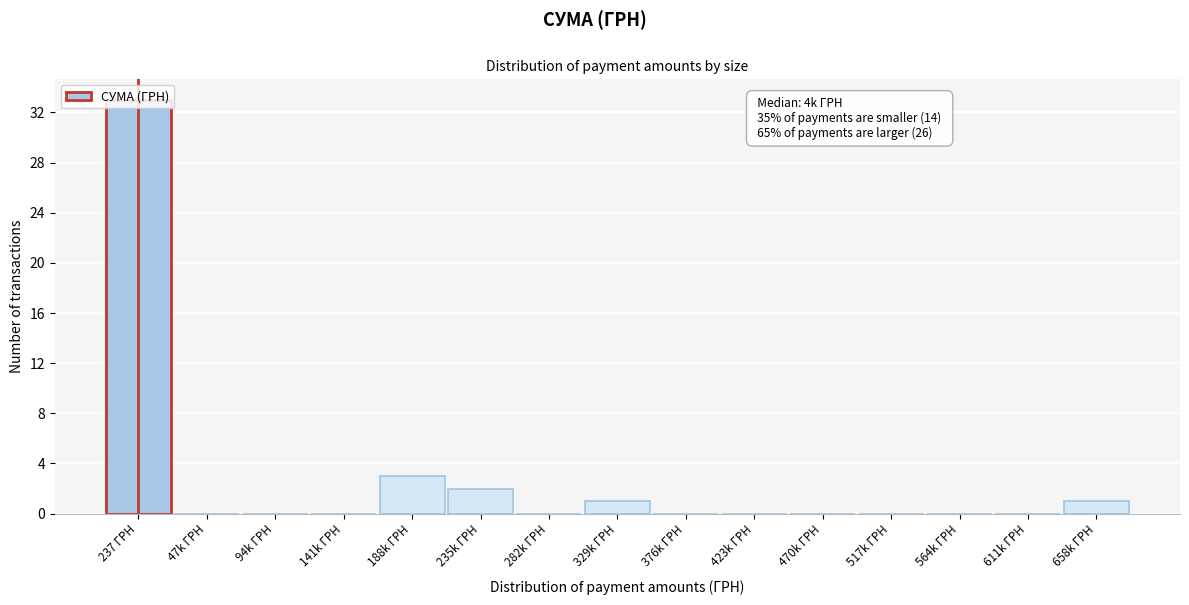

What is the maximum value shown in the chart?

33